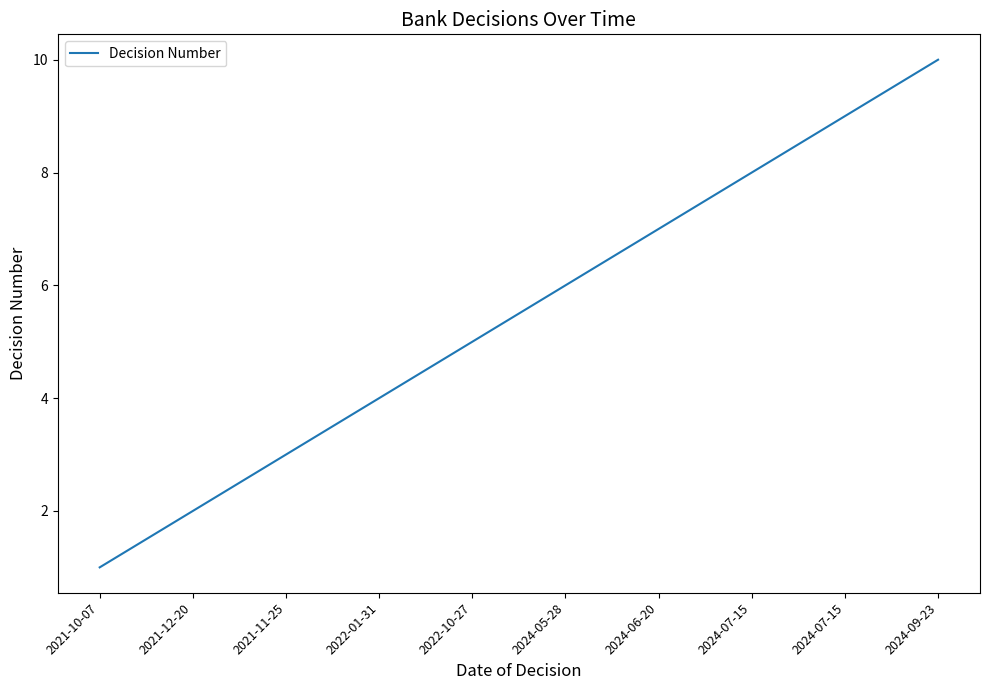

List the labels in order of value, largest first.

2024-09-23, 2024-07-15, 2024-07-15, 2024-06-20, 2024-05-28, 2022-10-27, 2022-01-31, 2021-11-25, 2021-12-20, 2021-10-07